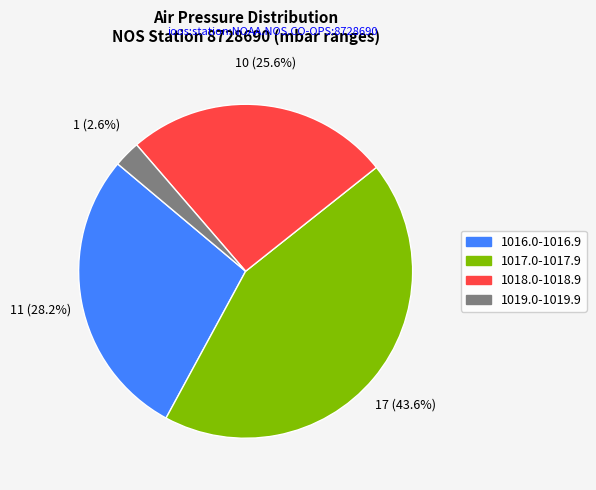

Is there a majority slice in this chart?

No